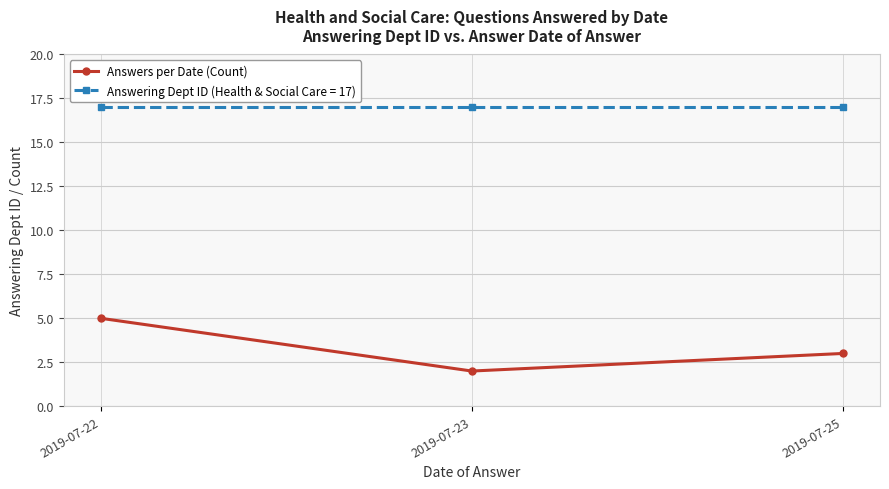

The value of Answering Dept ID (Health & Social Care = 17) at 2019-07-25 is 4. True or false?

False